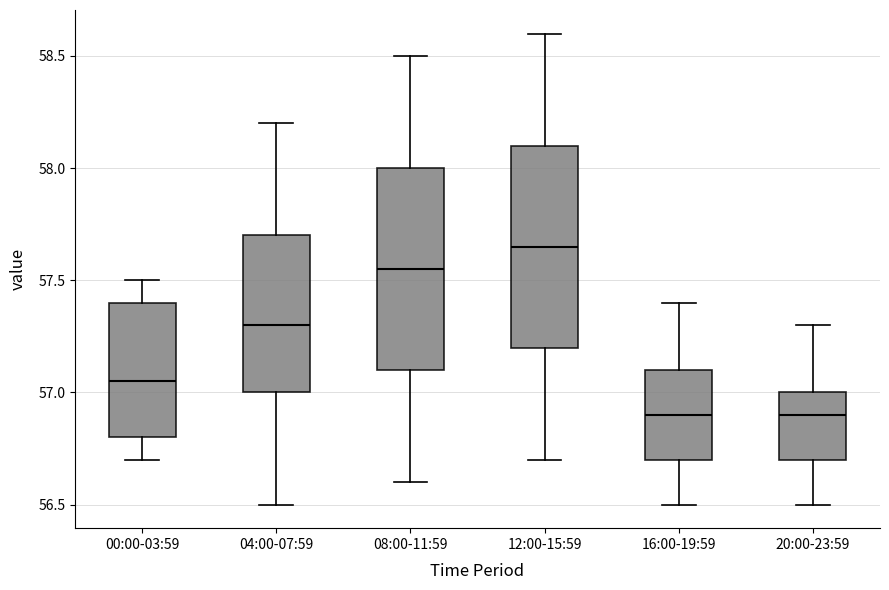

Reading left to right, read every box against the y-axis: the position of its median line, the range the box covers, and the ends of its whiskers. The values are not printed on the chart, so give them approximately, as read against the axis.

00:00-03:59: median 57.05, box 56.80 to 57.40, whiskers 56.70 to 57.50
04:00-07:59: median 57.30, box 57.00 to 57.70, whiskers 56.50 to 58.20
08:00-11:59: median 57.55, box 57.10 to 58.00, whiskers 56.60 to 58.50
12:00-15:59: median 57.65, box 57.20 to 58.10, whiskers 56.70 to 58.60
16:00-19:59: median 56.90, box 56.70 to 57.10, whiskers 56.50 to 57.40
20:00-23:59: median 56.90, box 56.70 to 57.00, whiskers 56.50 to 57.30